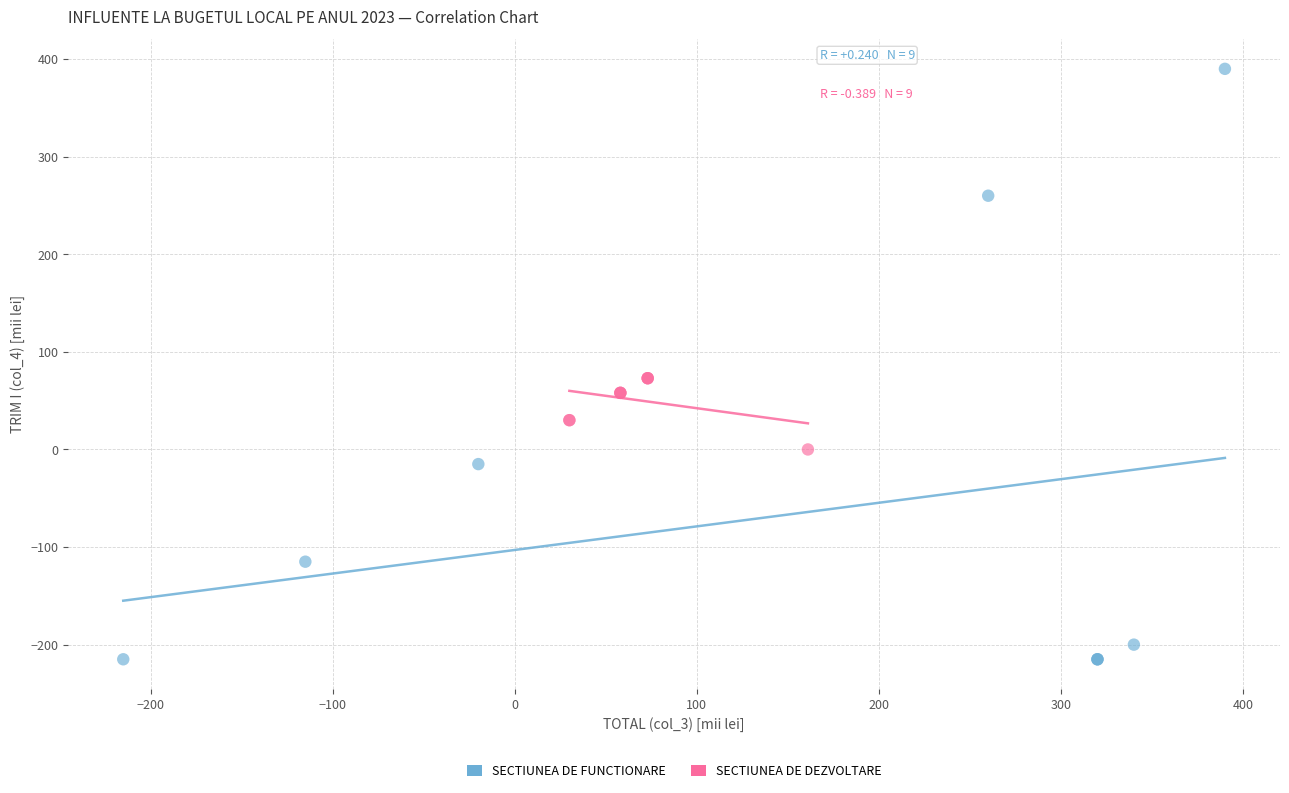

Which series contains the highest Y value?

SECTIUNEA DE FUNCTIONARE